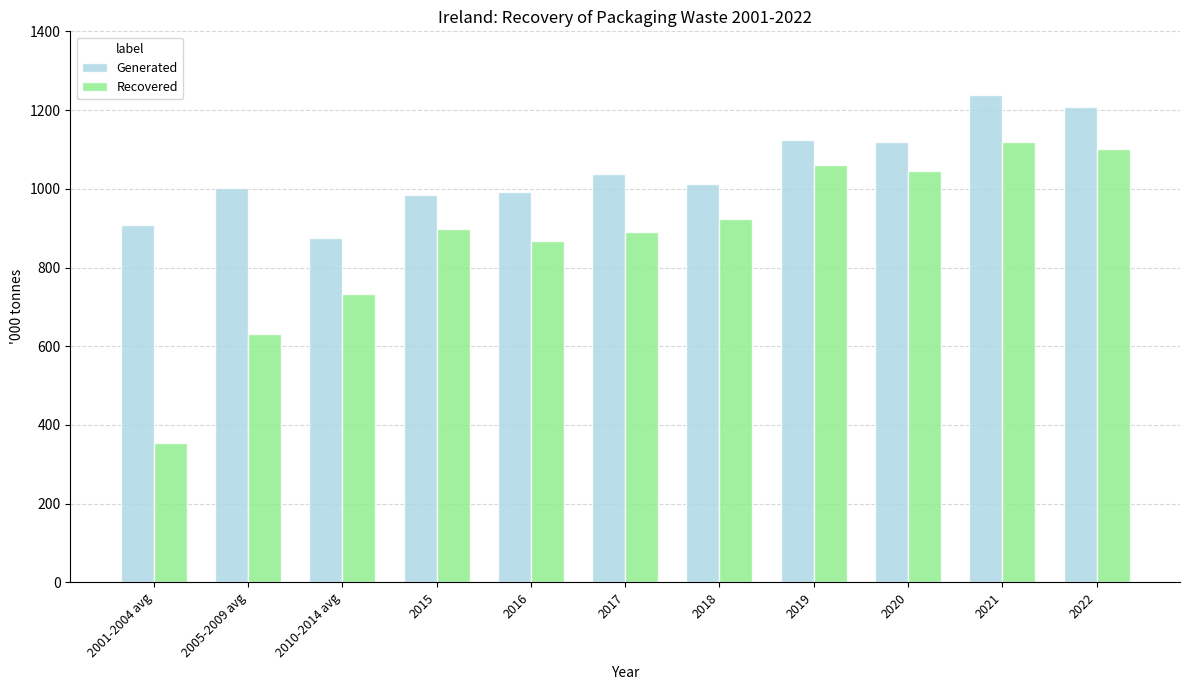

At 2005-2009 avg, list the series in order from largest to smallest.

Generated, Recovered